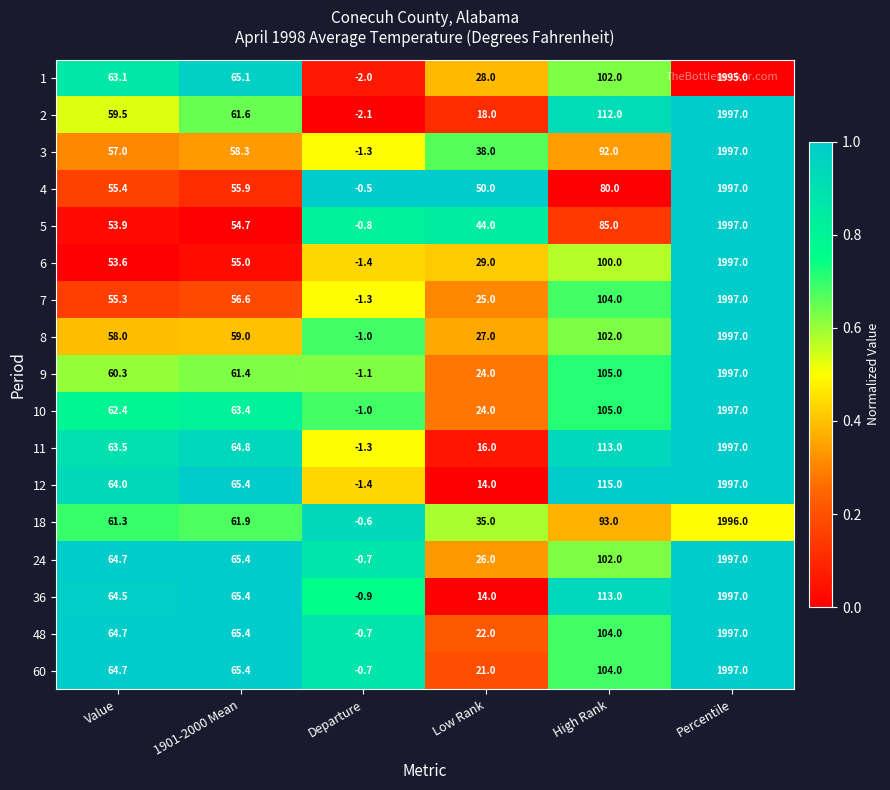

What is the sum of all 3 values?

2241.0